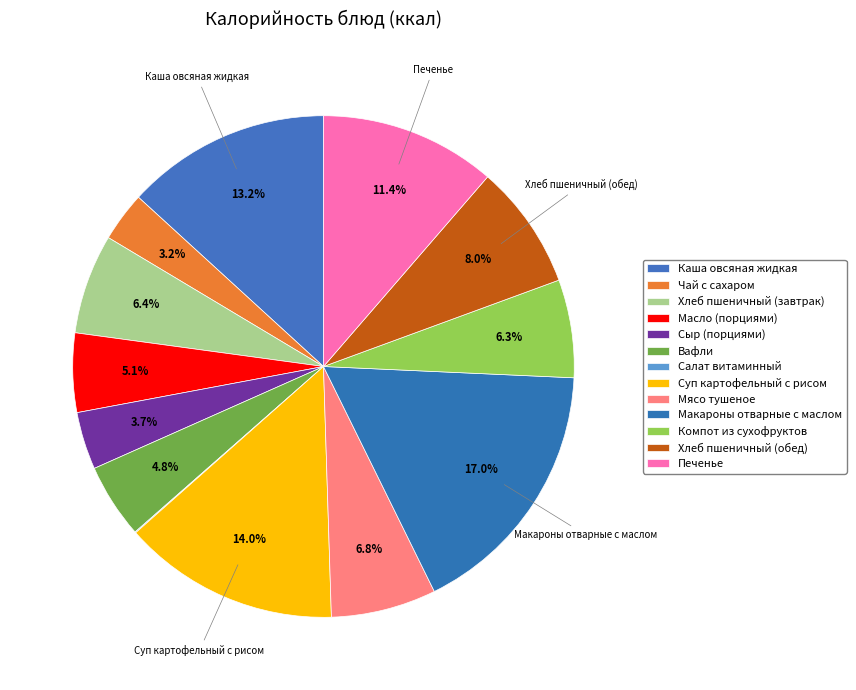

To the nearest percent, what percentage of the pie is Хлеб пшеничный (обед)?

8%